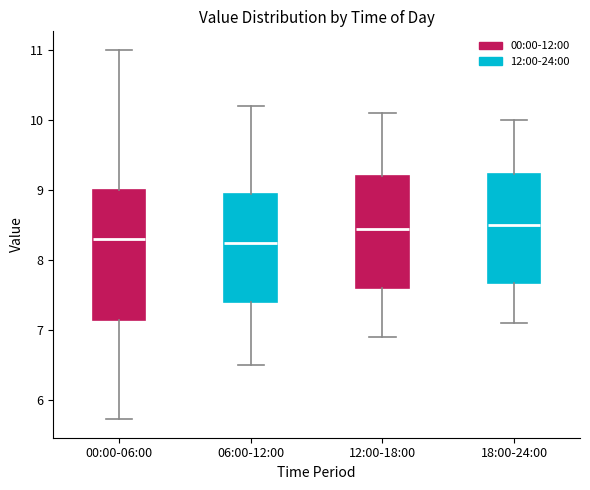

Reading left to right, read every box against the y-axis: the position of its median line, the range the box covers, and the ends of its whiskers. The values are not printed on the chart, so give them approximately, as read against the axis.

00:00-06:00: median 8.3, box 7.2 to 9.0, whiskers 5.7 to 11.0
06:00-12:00: median 8.3, box 7.4 to 9.0, whiskers 6.5 to 10.2
12:00-18:00: median 8.5, box 7.6 to 9.2, whiskers 6.9 to 10.1
18:00-24:00: median 8.5, box 7.7 to 9.2, whiskers 7.1 to 10.0